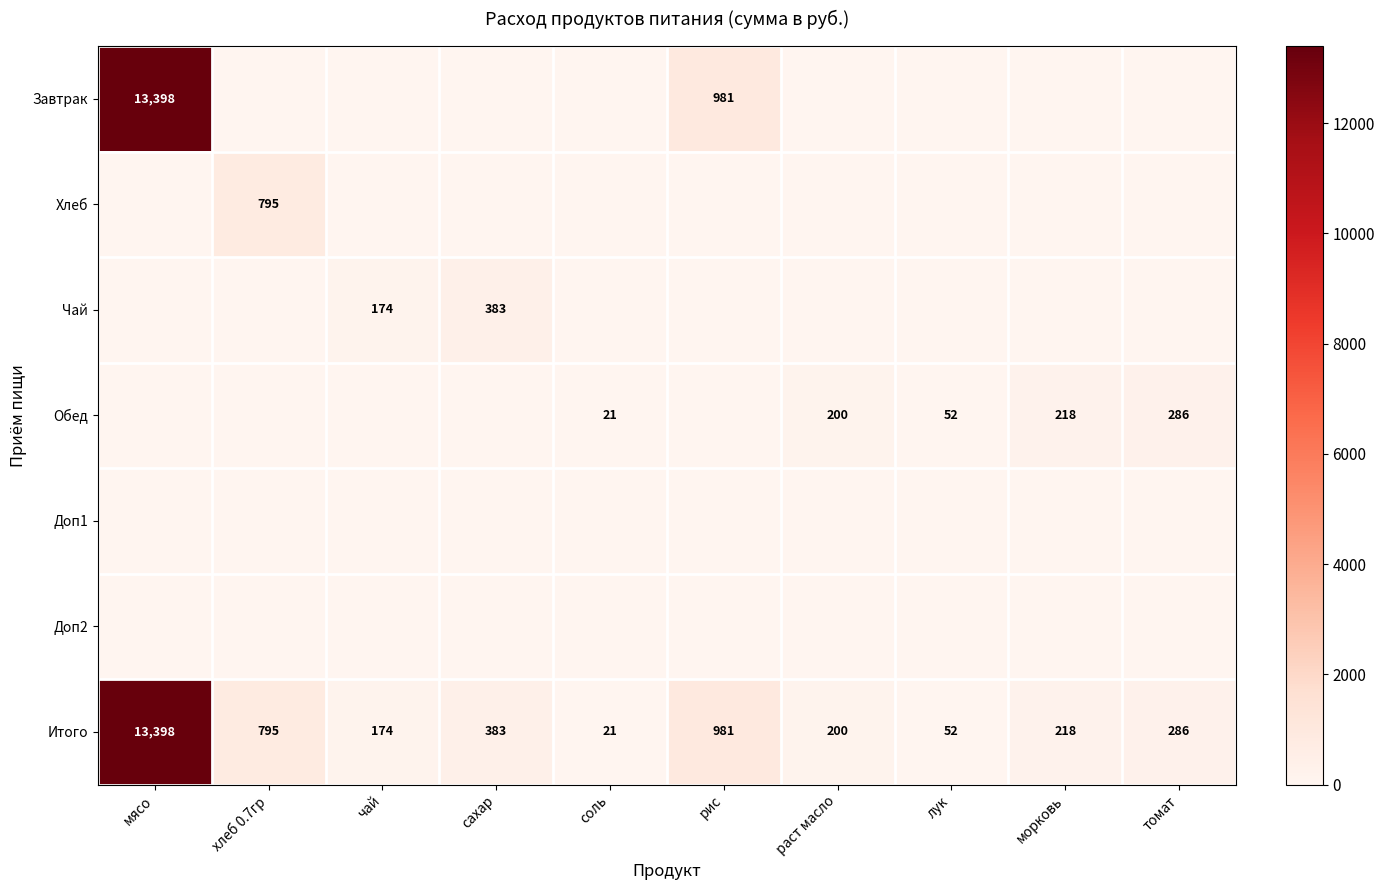

Between сахар and лук, which is larger?

сахар